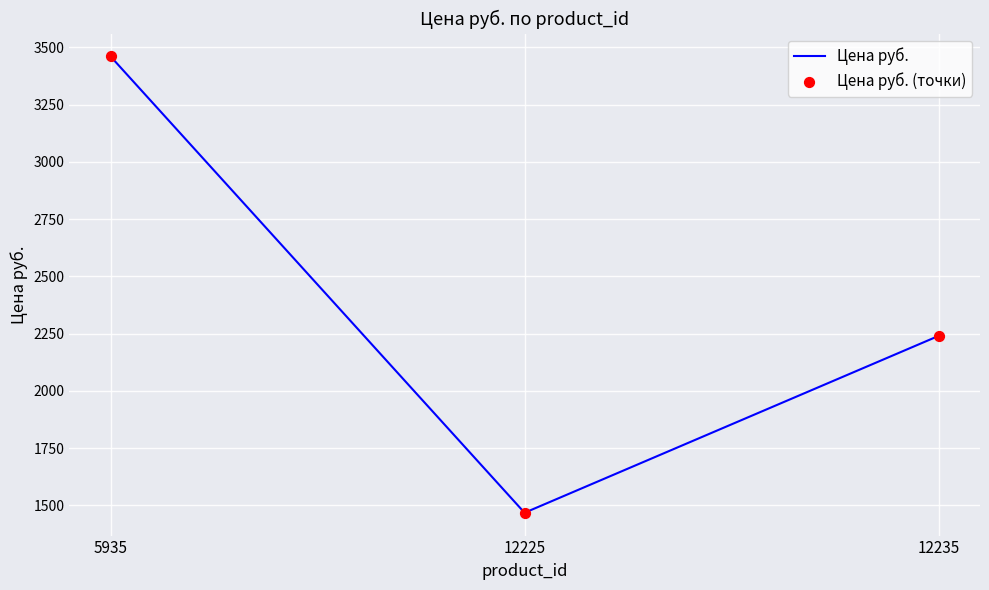

What is the minimum value shown in the chart?

1467.7